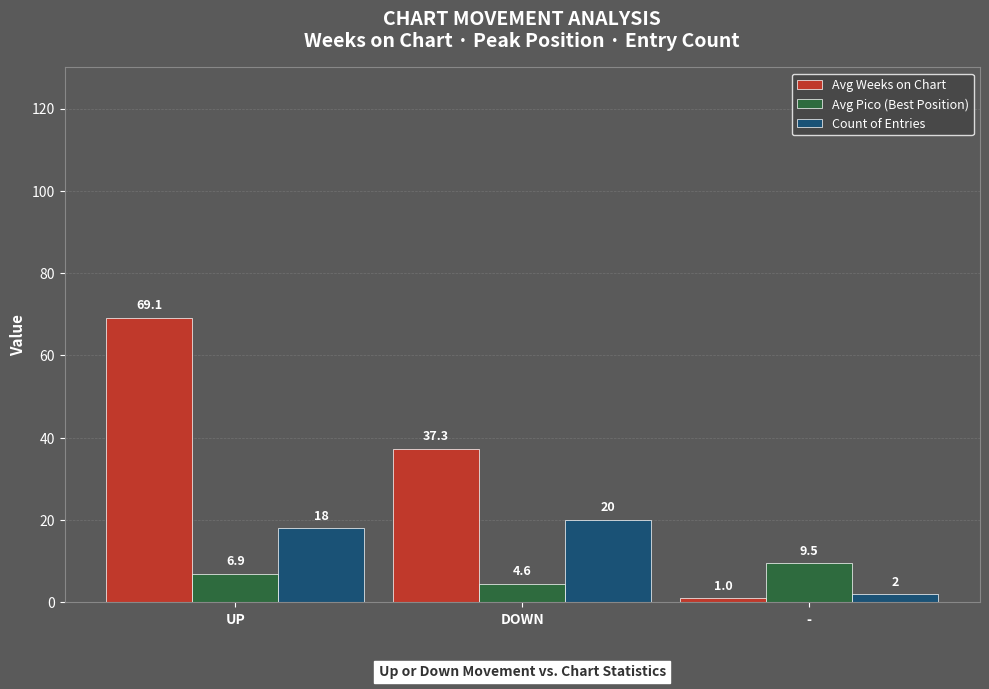

What is the approximate value of Avg Weeks on Chart at -?

1.0